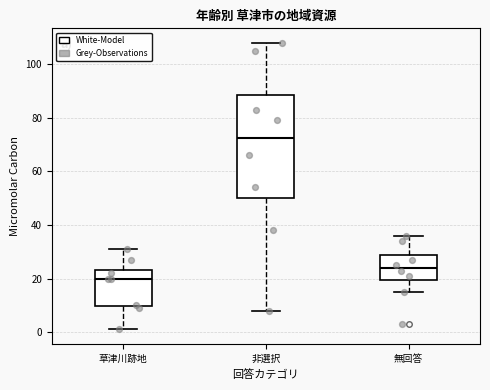

Which box's median line is the lowest?

草津川跡地